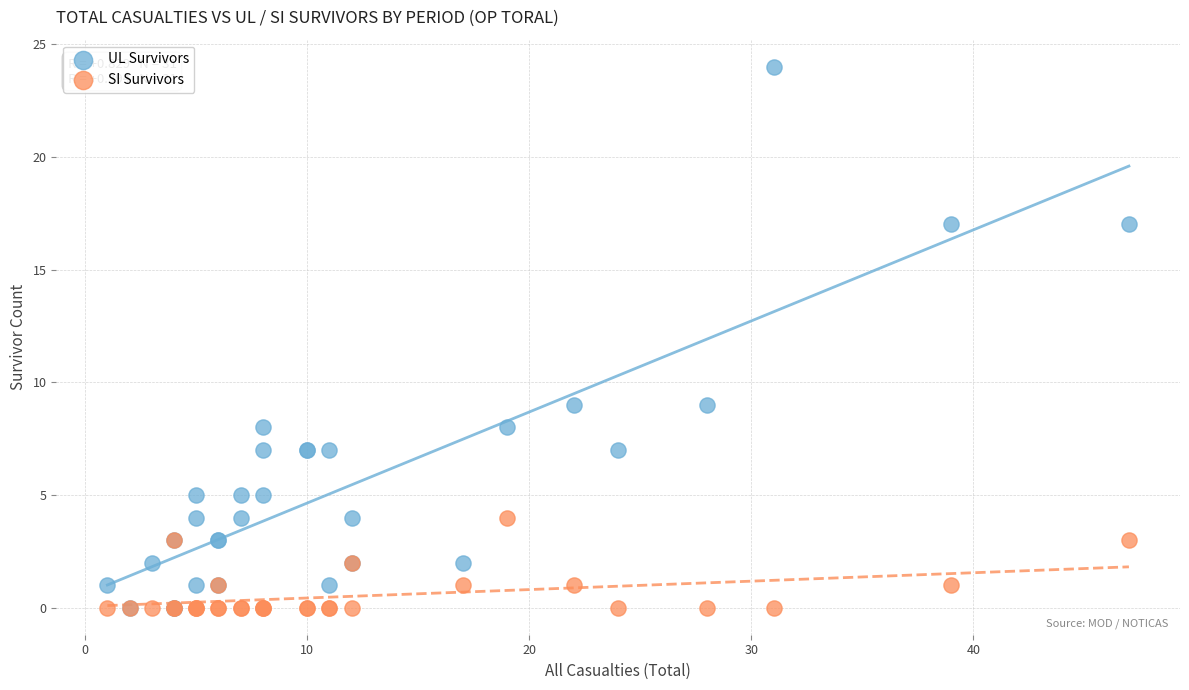

Which series has the largest Y range (max minus min)?

UL Survivors